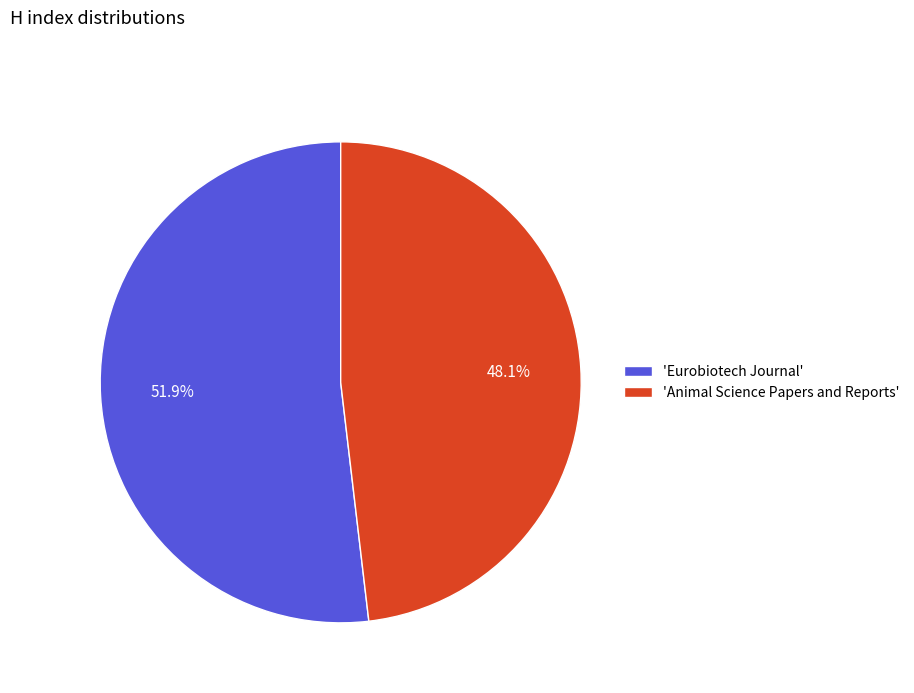

Do 'Animal Science Papers and Reports' and 'Eurobiotech Journal' together represent more than half of the pie?

Yes